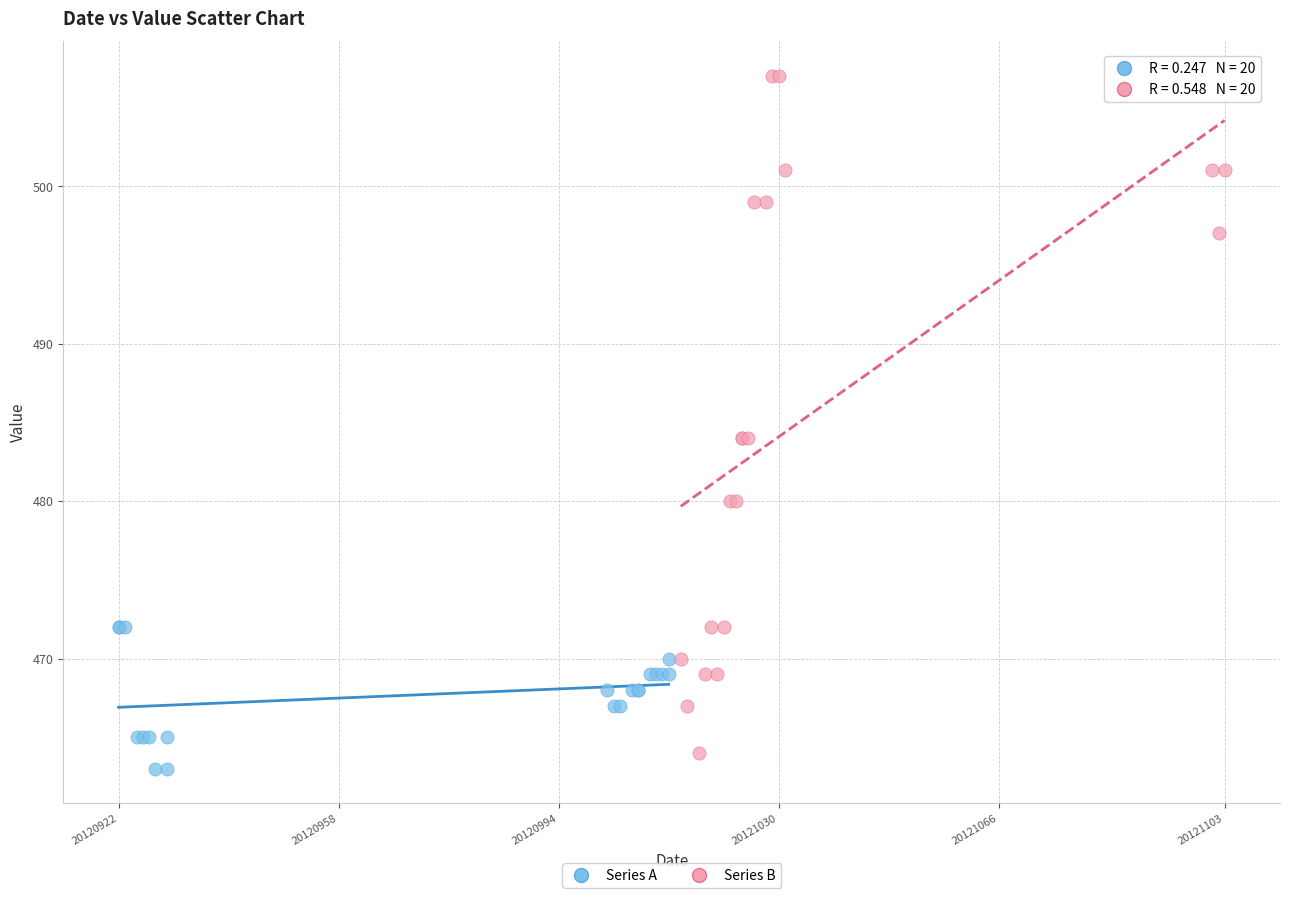

Which series contains the highest Y value?

Series B